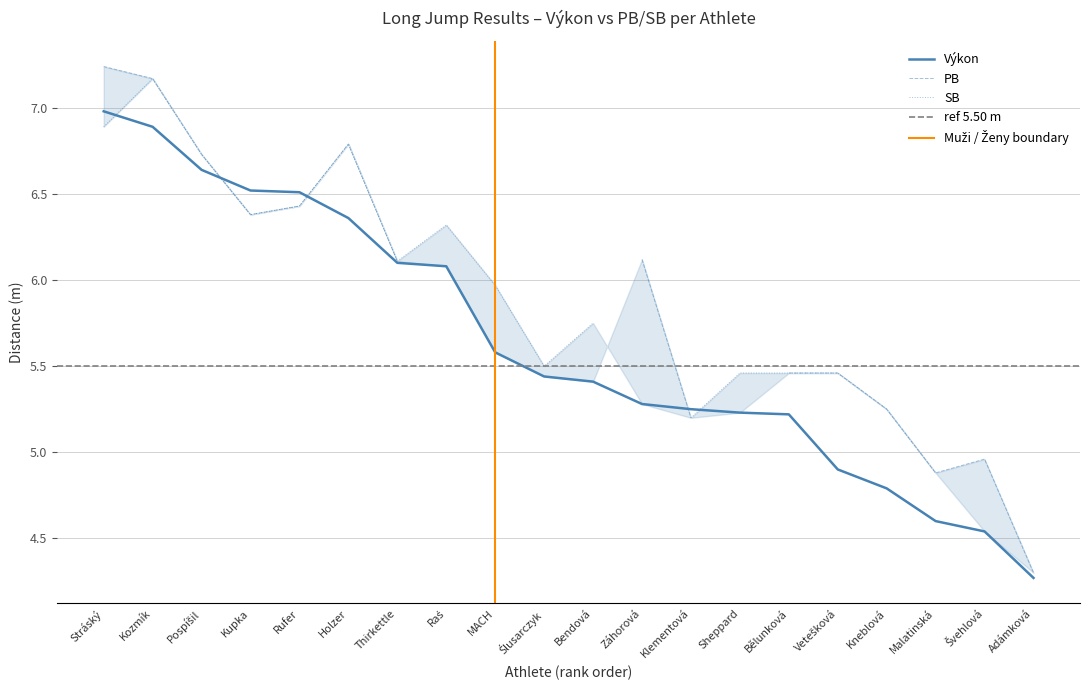

What is the label of the 14th point from the left?

Sheppard